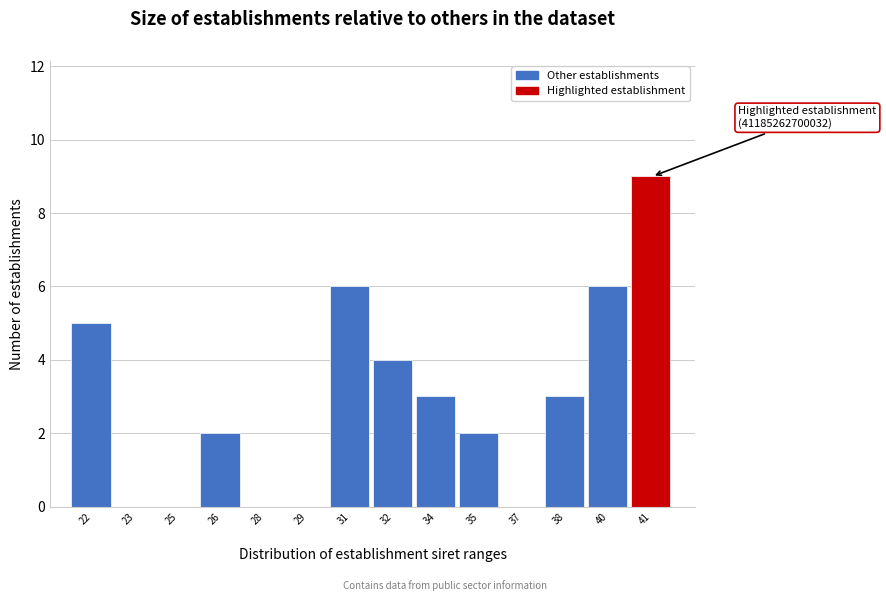

Reading right to left, transcribe all the data shown in this chart.

41=9	40=6	38=3	37=0	35=2	34=3	32=4	31=6	29=0	28=0	26=2	25=0	23=0	22=5